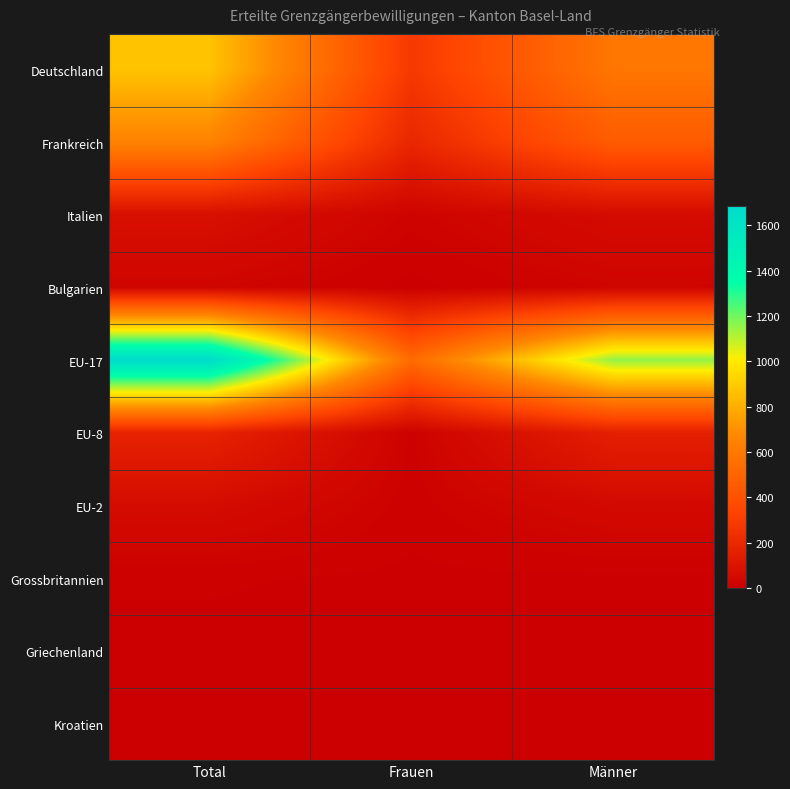

Reading left to right, list all the values displayed in this chart.

Deutschland: Total=870	Frauen=282	Männer=588
Frankreich: Total=651	Frauen=196	Männer=455
Italien: Total=79	Frauen=20	Männer=59
Bulgarien: Total=28	Frauen=3	Männer=25
EU-17: Total=1685	Frauen=530	Männer=1155
EU-8: Total=175	Frauen=14	Männer=161
EU-2: Total=61	Frauen=11	Männer=50
Grossbritannien: Total=8	Frauen=4	Männer=4
Griechenland: Total=3	Frauen=2	Männer=1
Kroatien: Total=2	Frauen=0	Männer=2